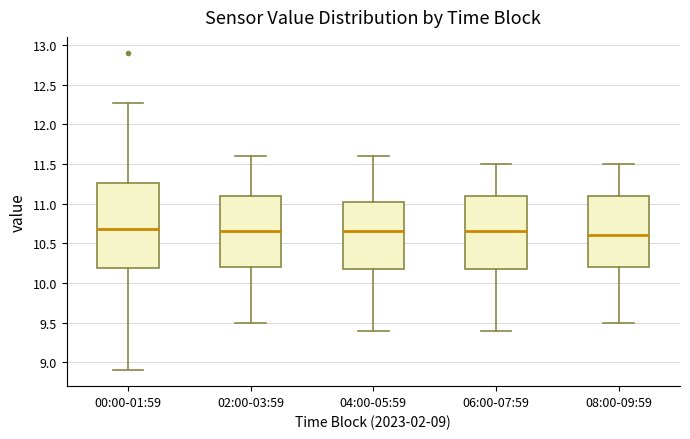

Where is the lower edge of the box for 04:00-05:59 on the y-axis? The values are not printed on the chart, so give them approximately, as read against the axis.

10.20